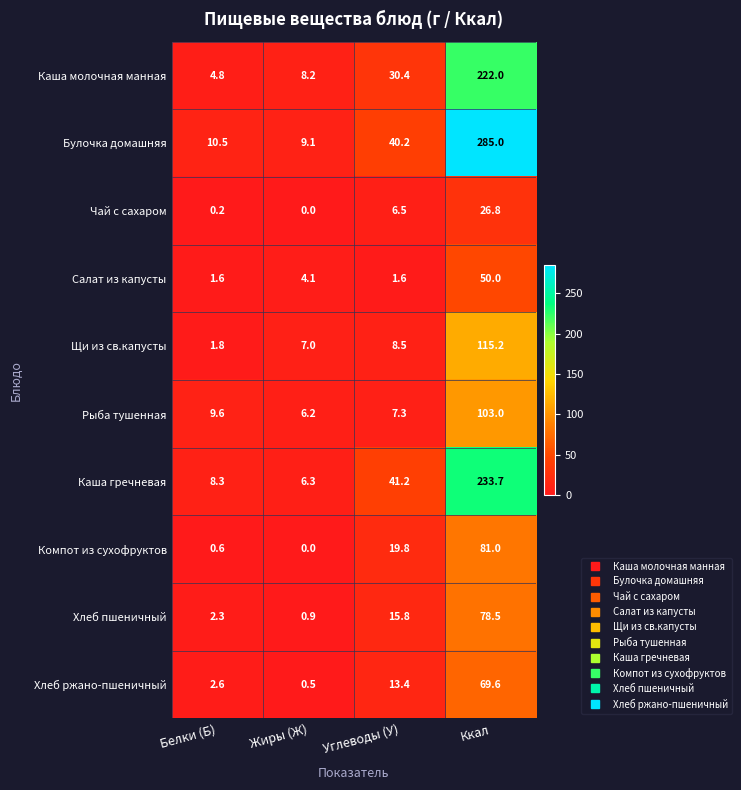

How many values in Компот из сухофруктов are above zero?

3